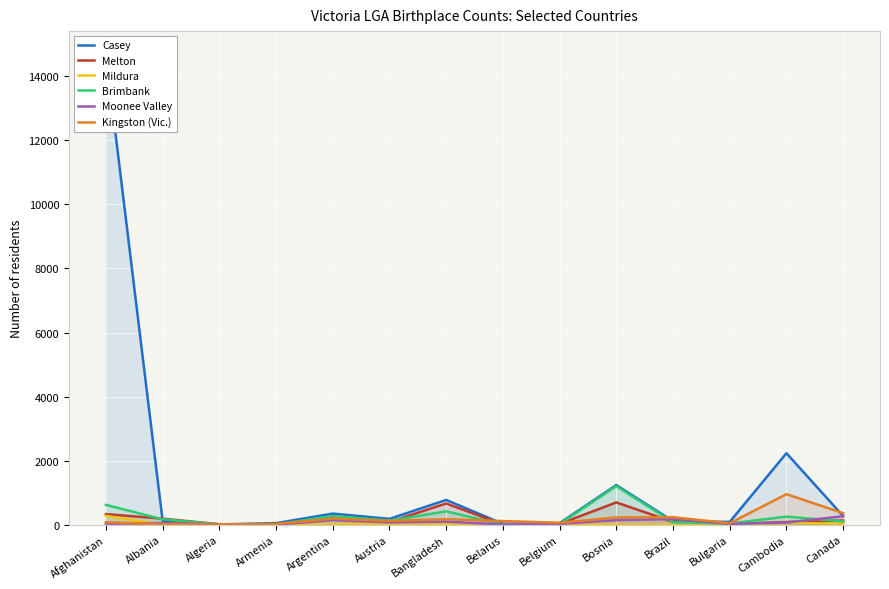

Which label corresponds to the largest value in the chart?

Afghanistan